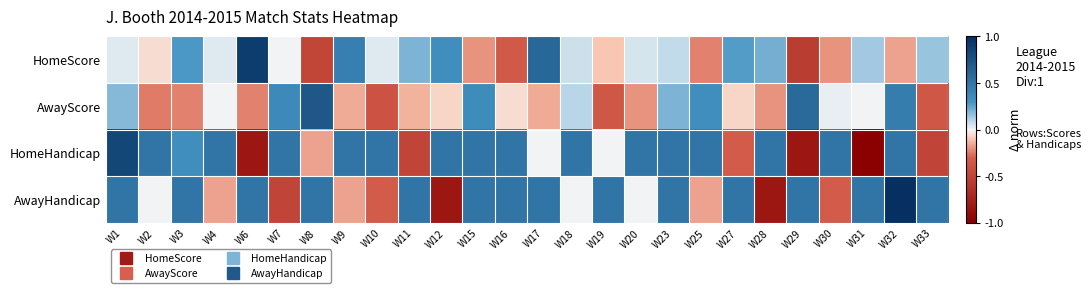

Count the number of categories in the chart.

26